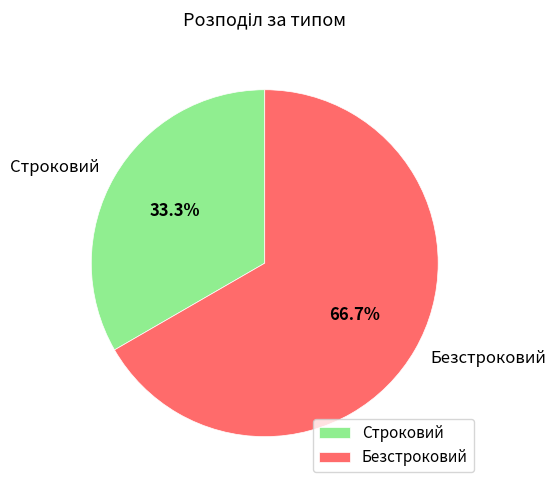

To the nearest percent, what portion does Строковий represent?

33%